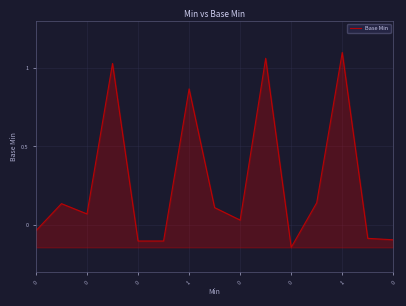

What is the difference between the maximum and minimum values?

1.2